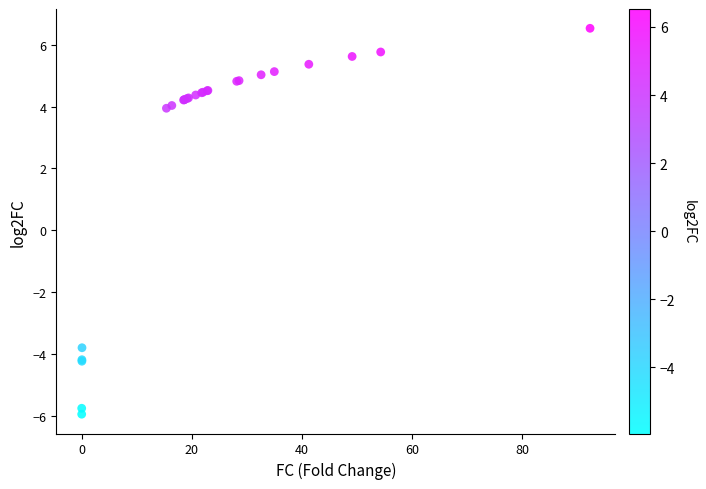

What Y value in the scatter plot is closest to 0?

-3.8